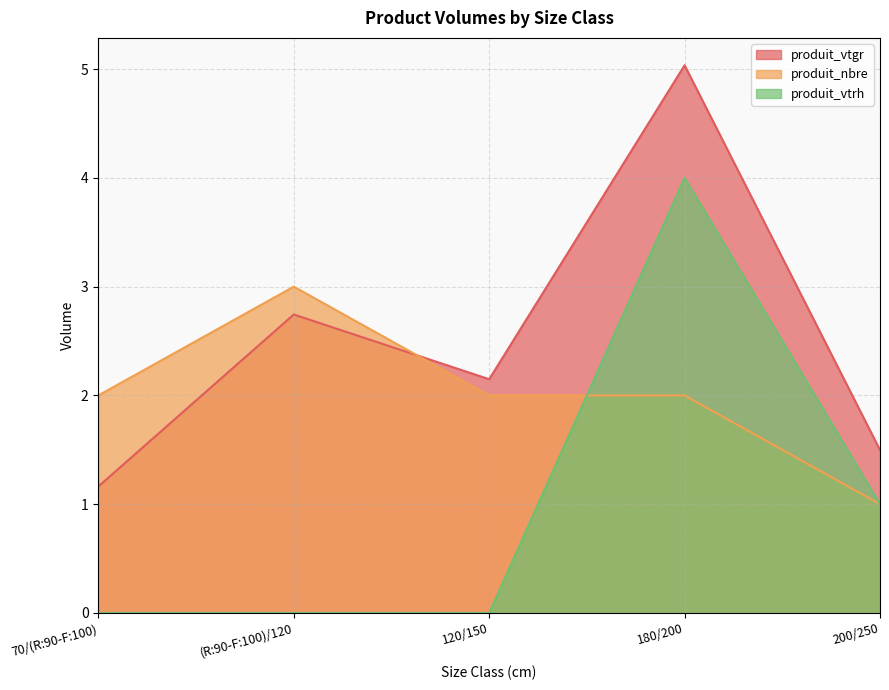

What are all the series names shown in the legend?

produit_vtgr, produit_nbre, produit_vtrh